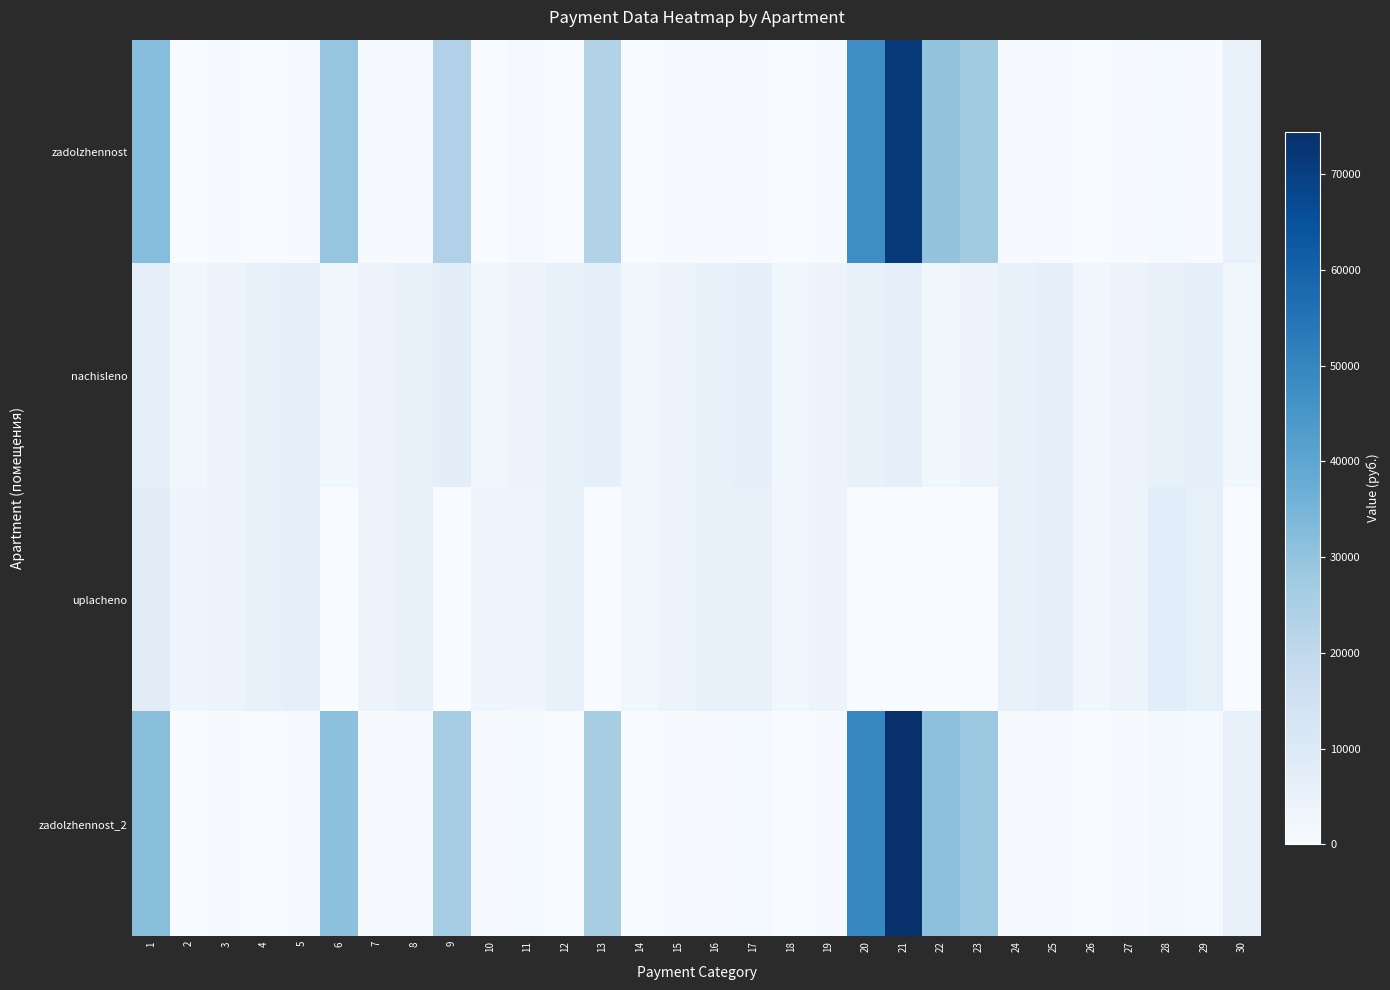

Rank the series at 13 from lowest to highest value.

uplacheno, nachisleno, zadolzhennost, zadolzhennost_2